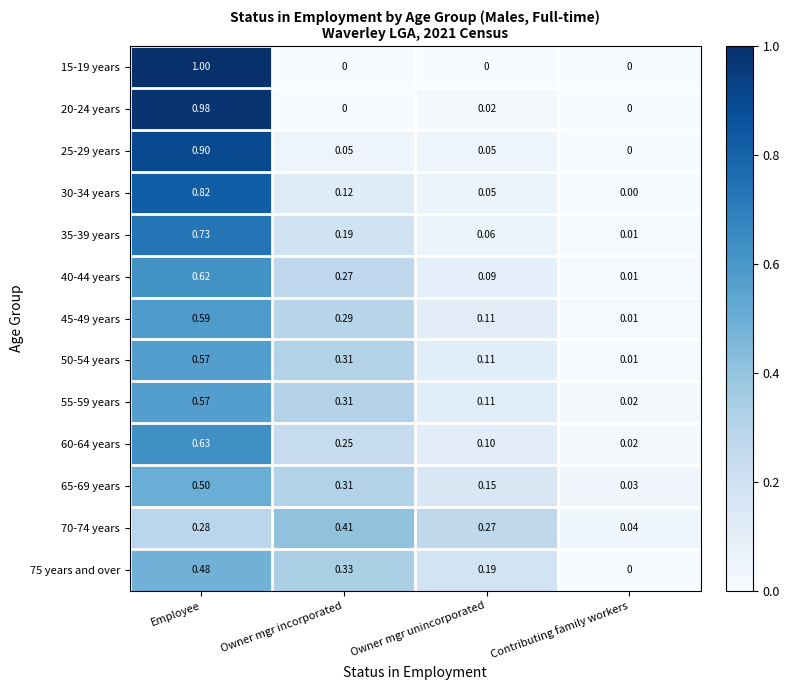

At which label is 40-44 years closest to 0?

Contributing family workers